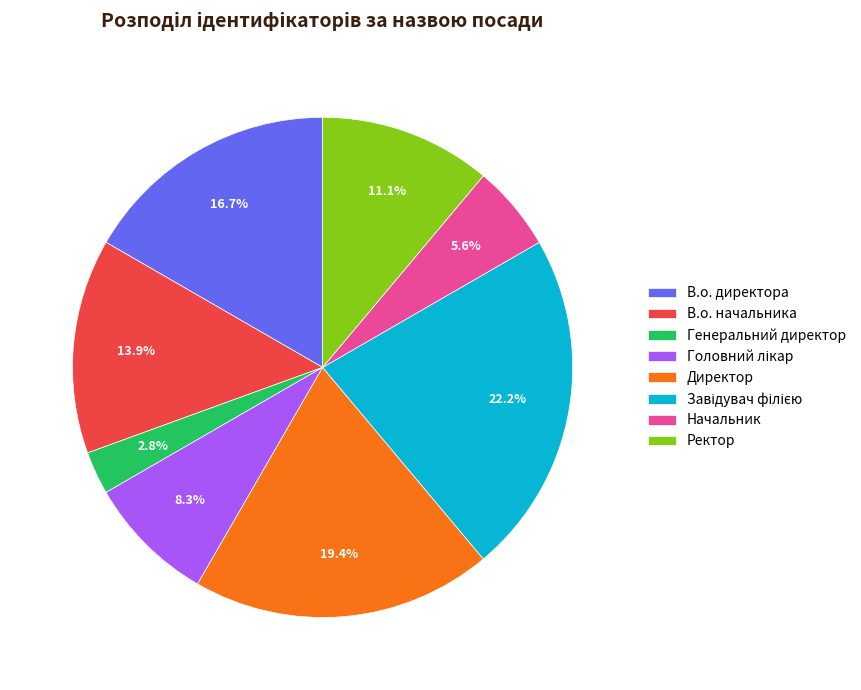

What percentage is the Генеральний директор slice, to the nearest percent?

3%